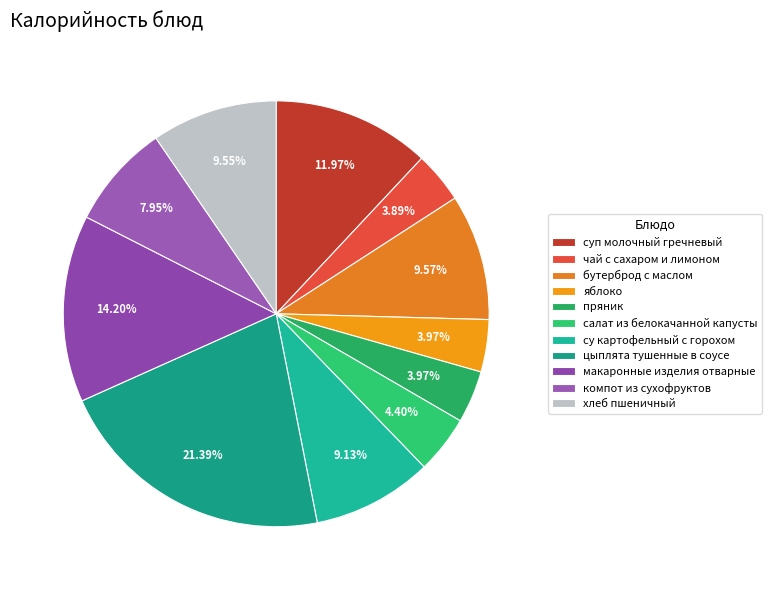

Which category has the smallest portion of the pie?

чай с сахаром и лимоном